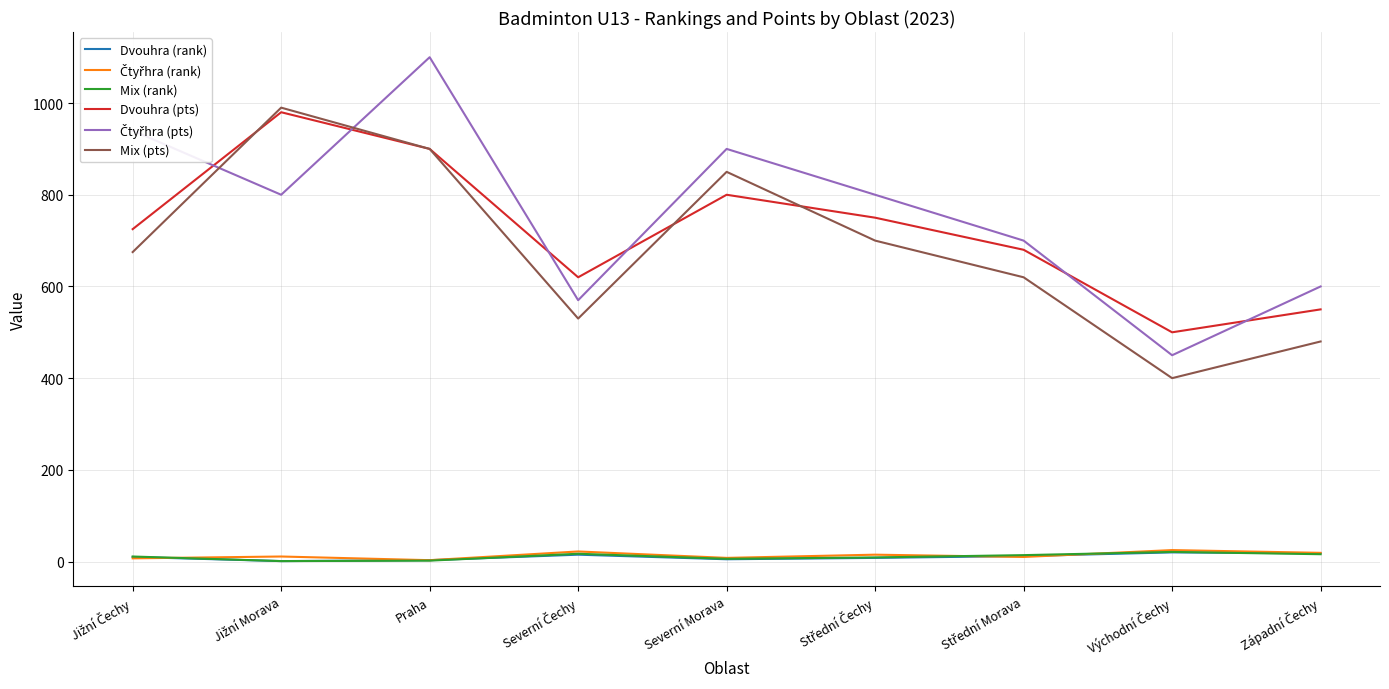

True or false: Dvouhra (pts) and Dvouhra (rank) intersect in this chart.

False